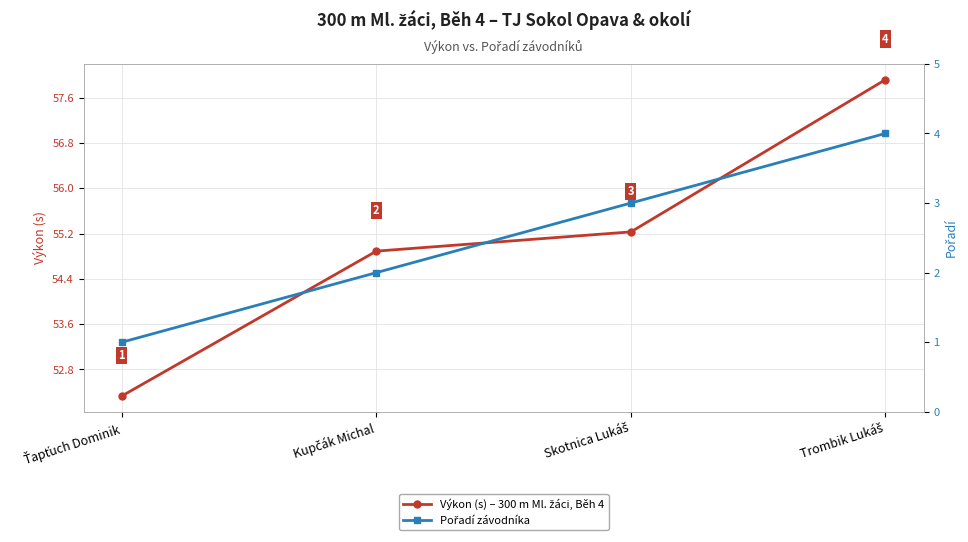

What position from the left is Skotnica Lukáš?

3